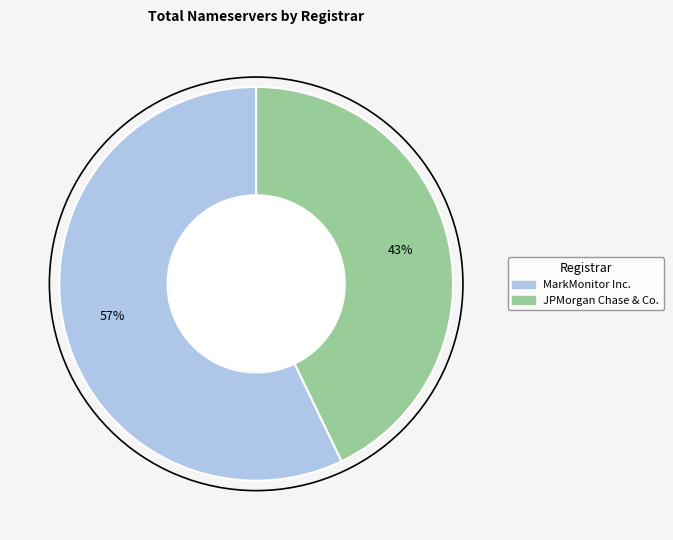

To the nearest percent, what is the combined percentage of MarkMonitor Inc. and JPMorgan Chase & Co.?

100%